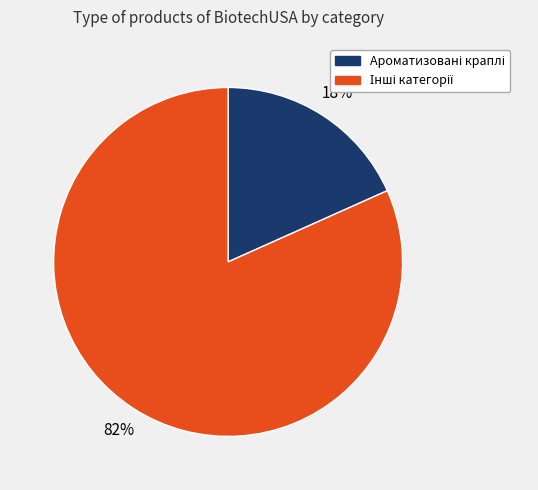

Does any single category account for the majority?

Yes